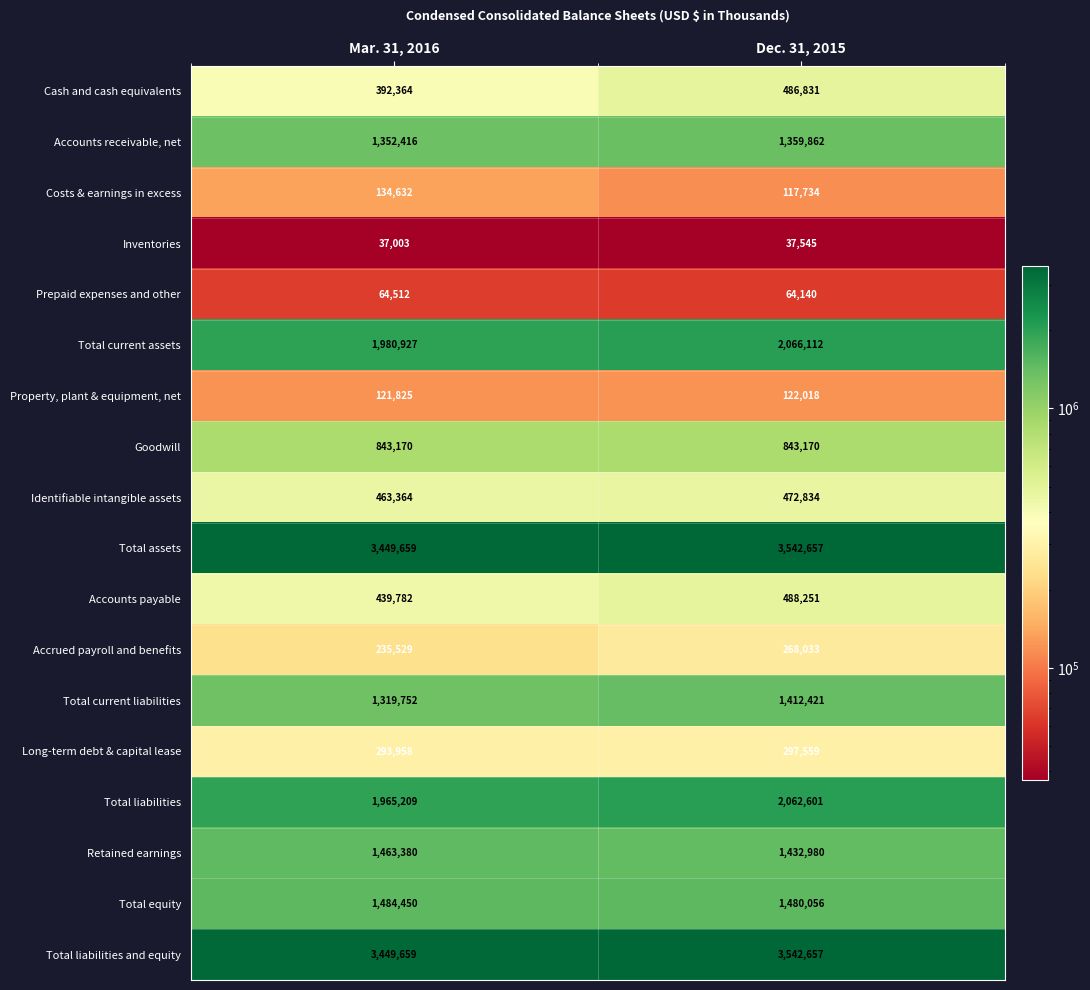

What is the smallest value displayed?

37003